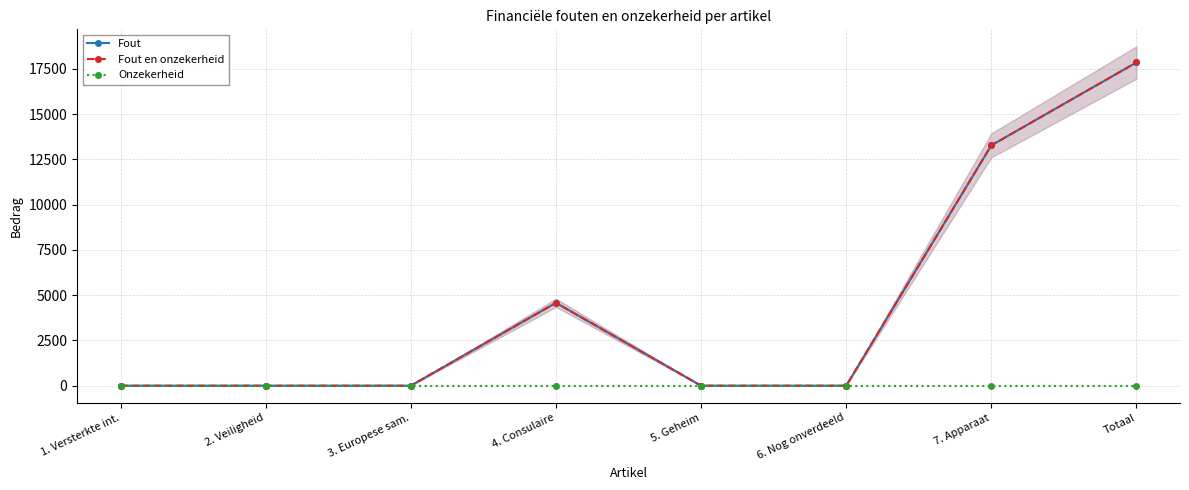

Which series changed the most between 3. Europese sam. and 5. Geheim?

Fout